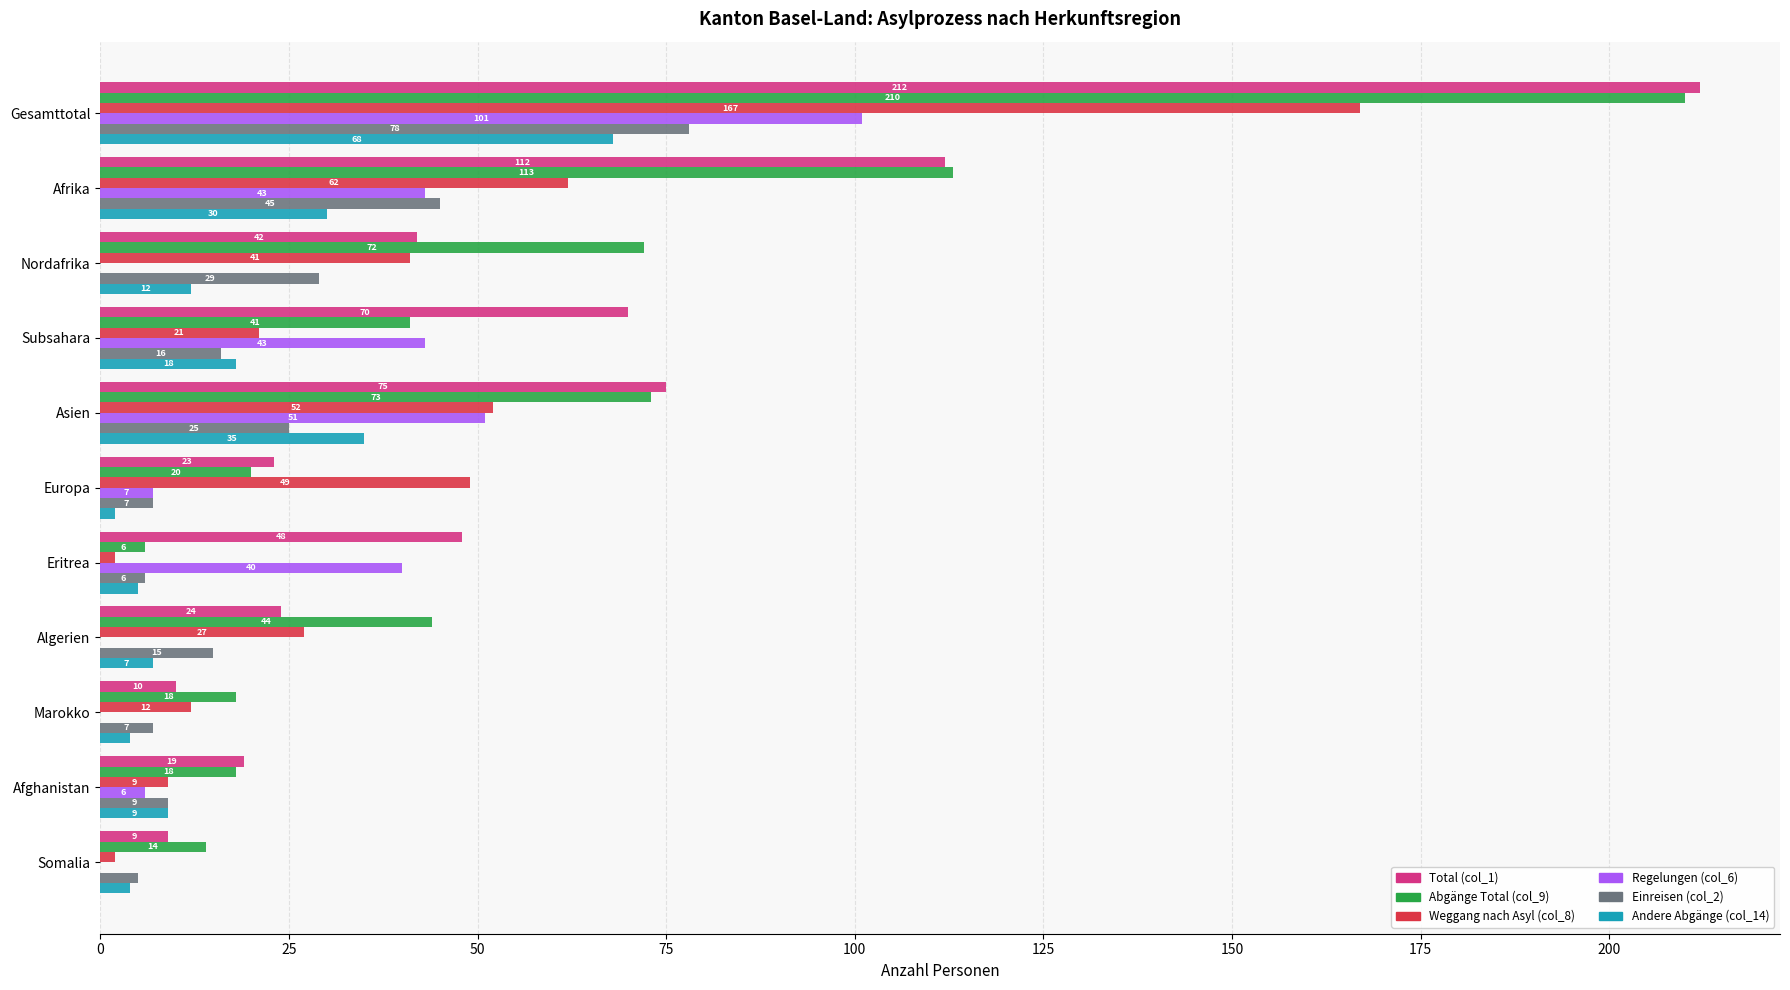

What is the maximum value shown in the chart?

212